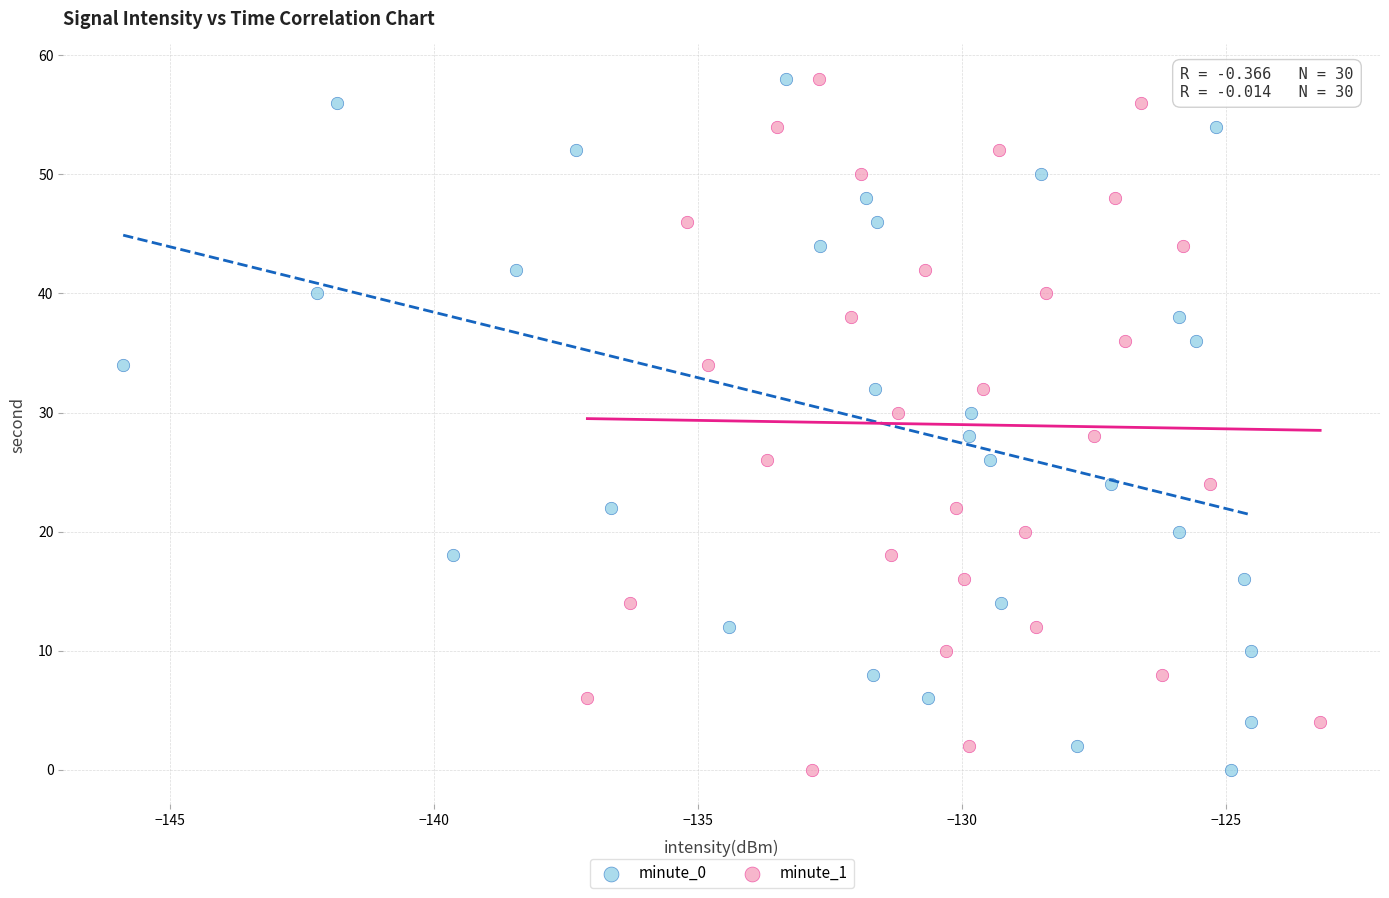

What are all the series names shown in the legend?

minute_0, minute_1